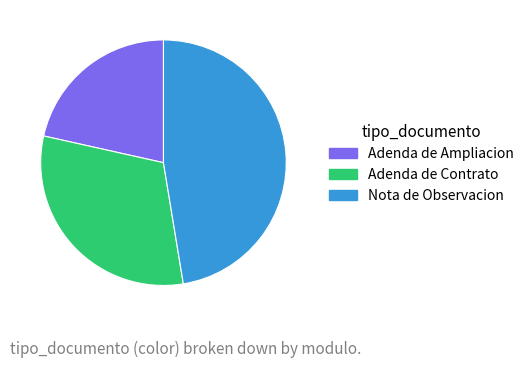

Is it true that Nota de Observacion is 40% of the pie?

False